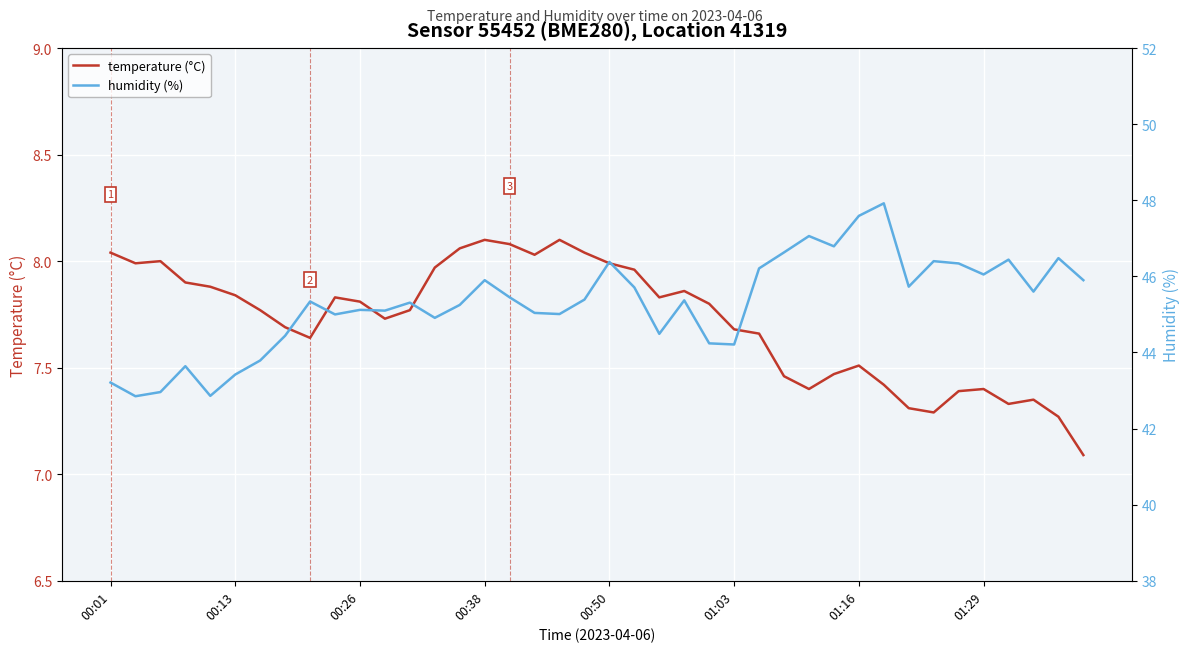

What are all the series names shown in the legend?

temperature (°C), humidity (%)